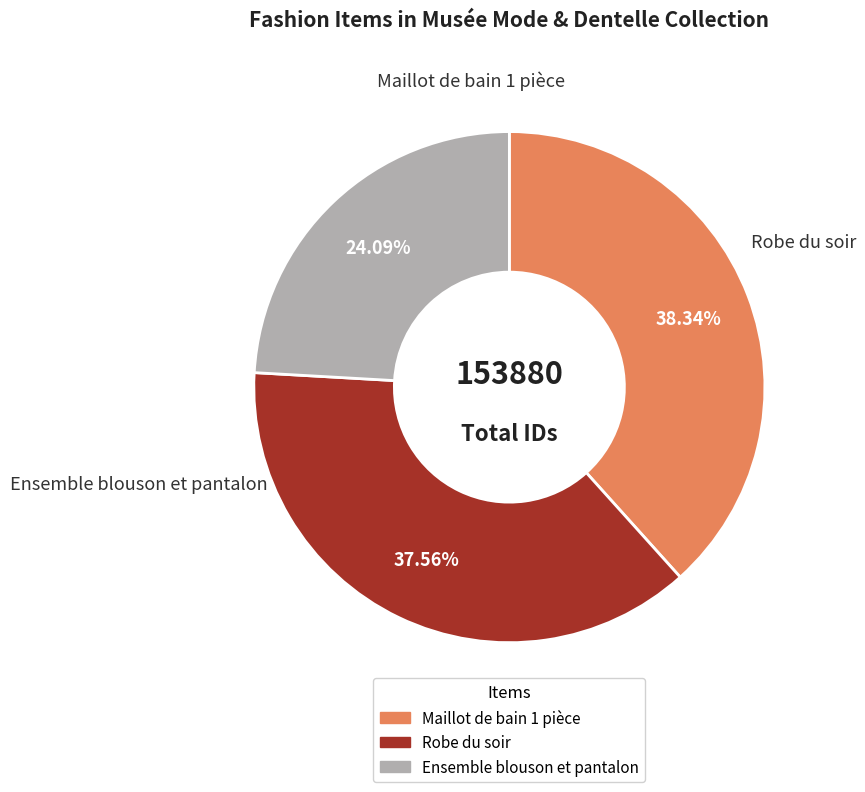

What portion of the pie excludes Robe du soir?

62.4%